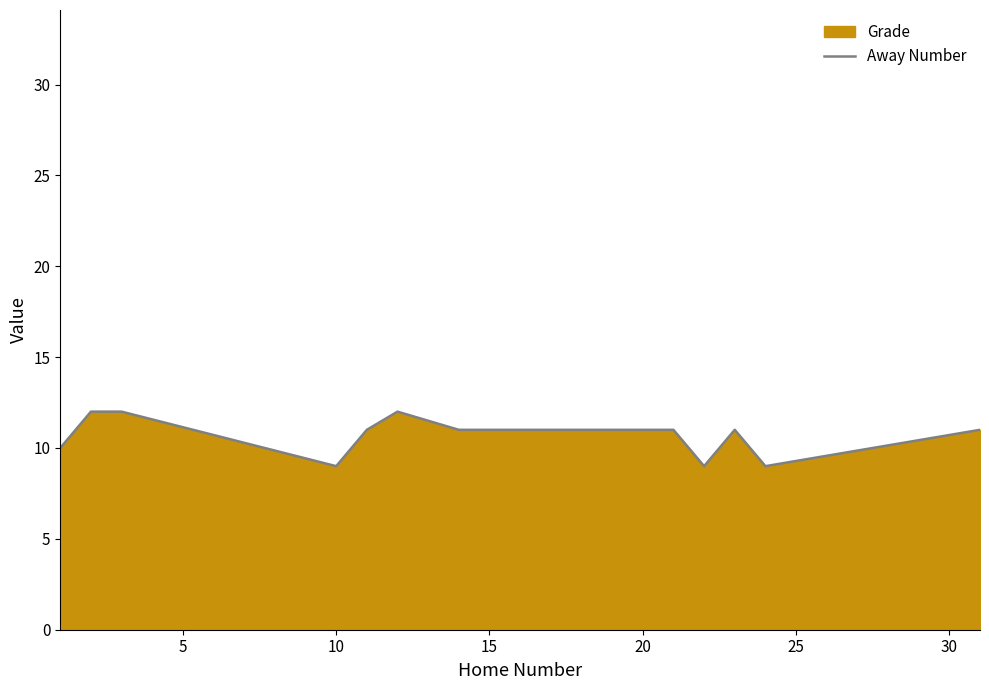

True or false: the data has more than 1 interior local peaks.

True